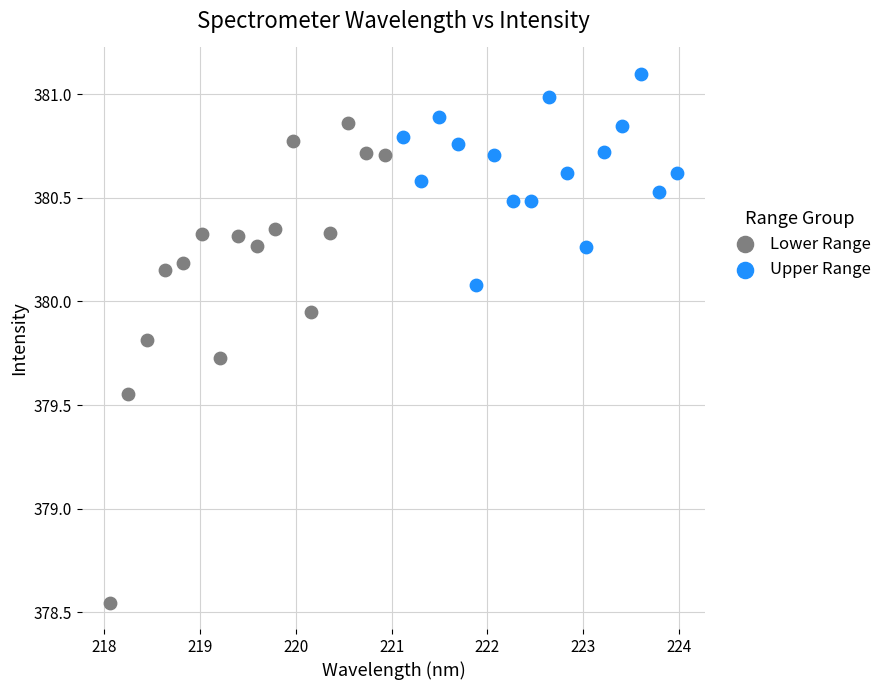

Which series contains the lowest Y value?

Lower Range